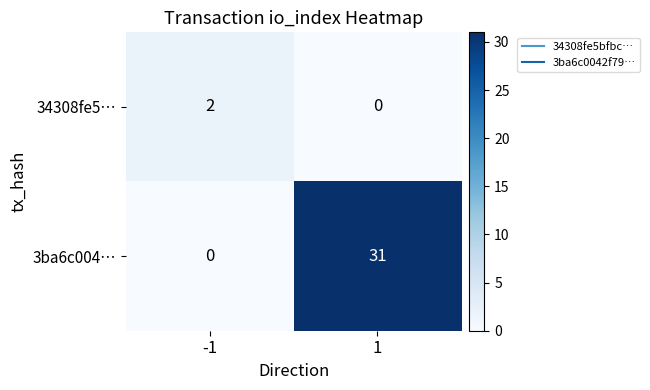

Rank the series by their average value, from highest to lowest.

3ba6c004…, 34308fe5…